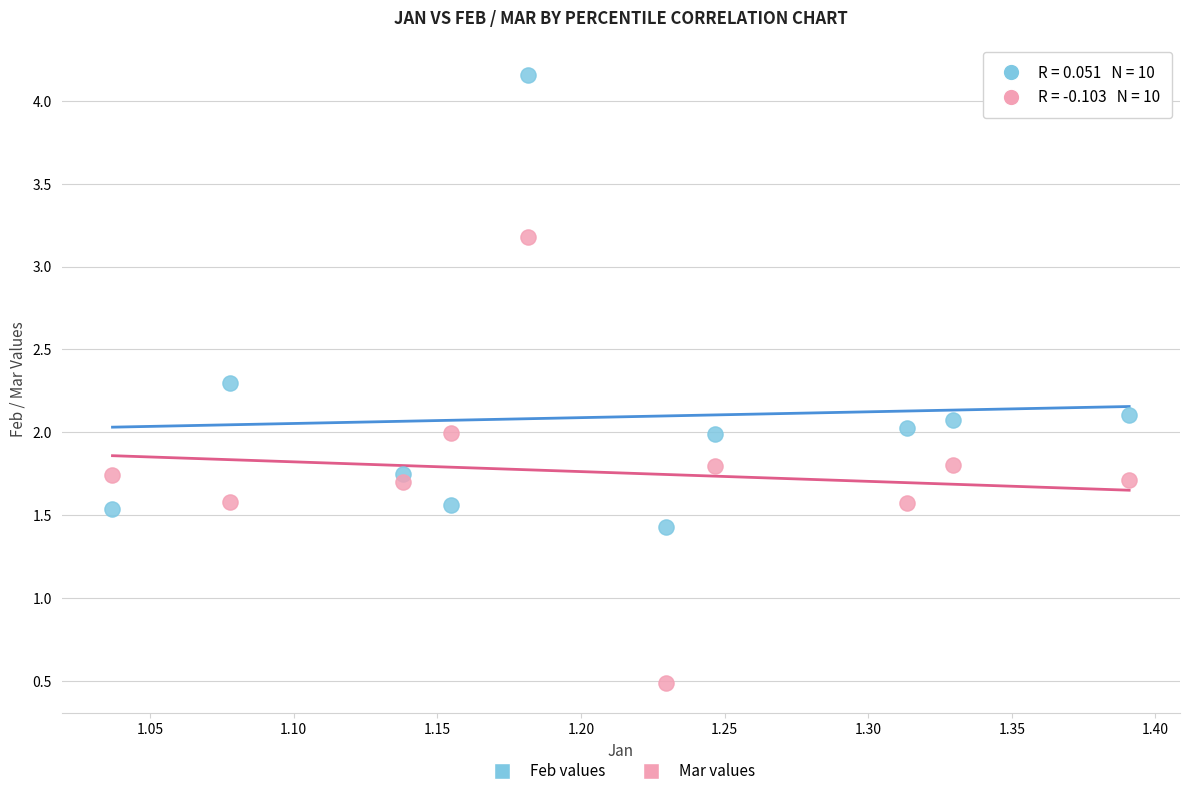

What are all the series names shown in the legend?

Feb values, Mar values